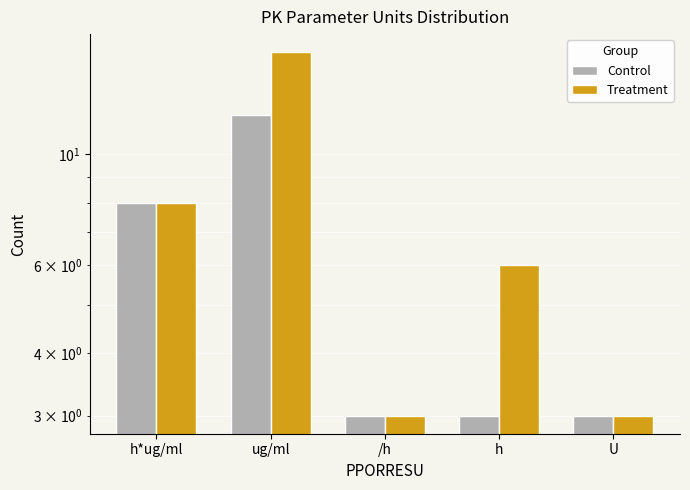

How many groups of bars are there?

5